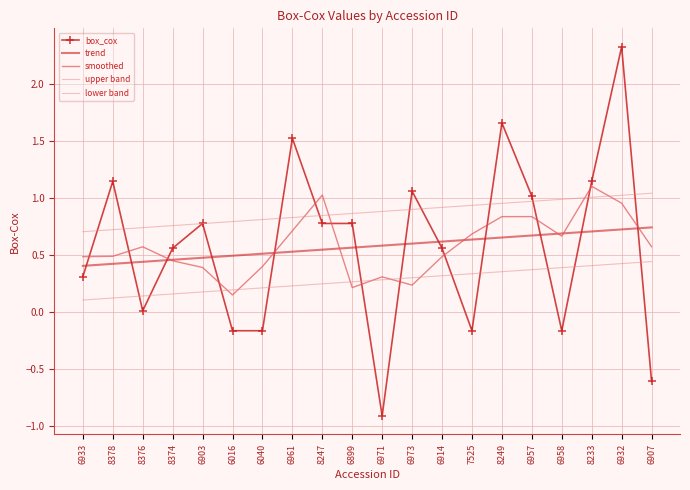

Is this an area chart (filled region under the line)?

No